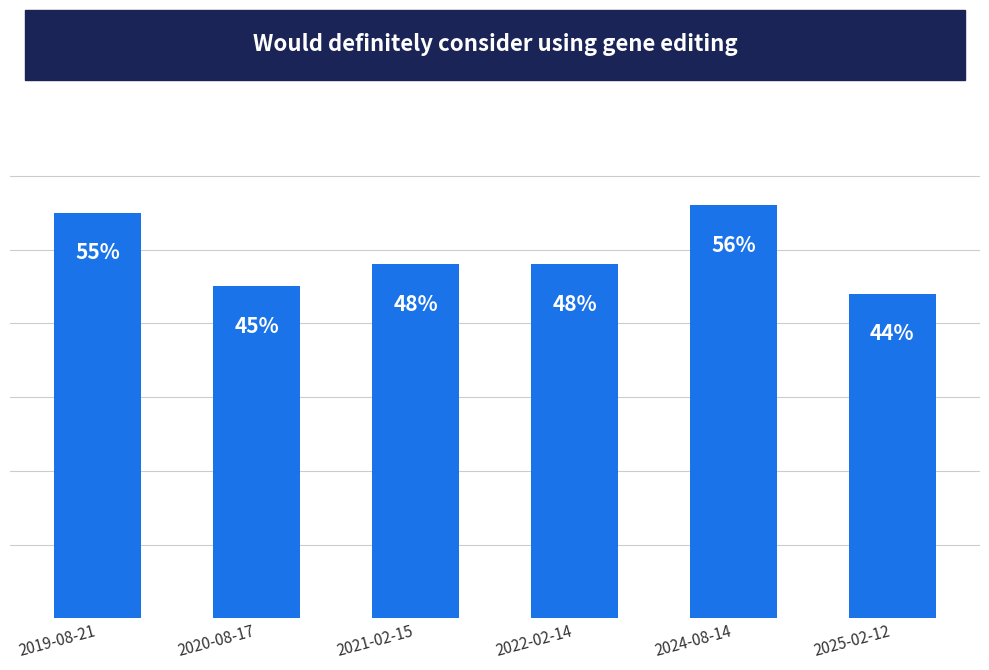

The value at 2019-08-21 is 0.6. True or false?

True